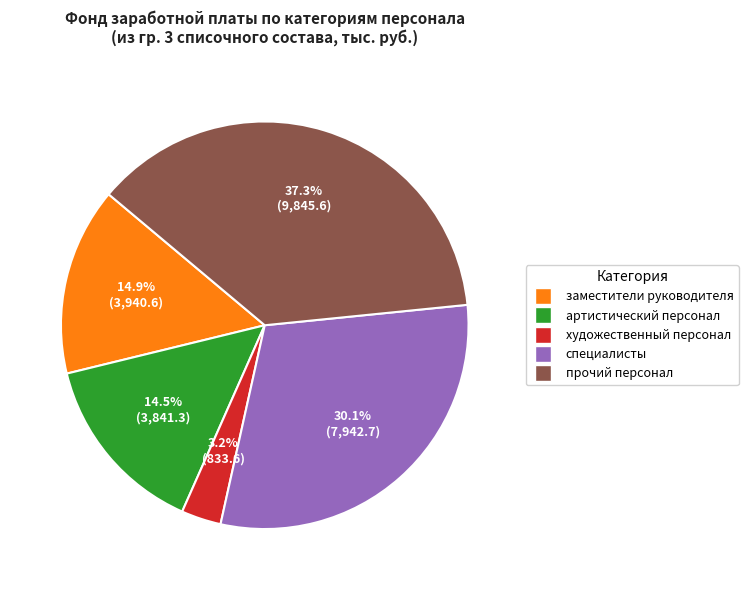

Does any single category account for the majority?

No